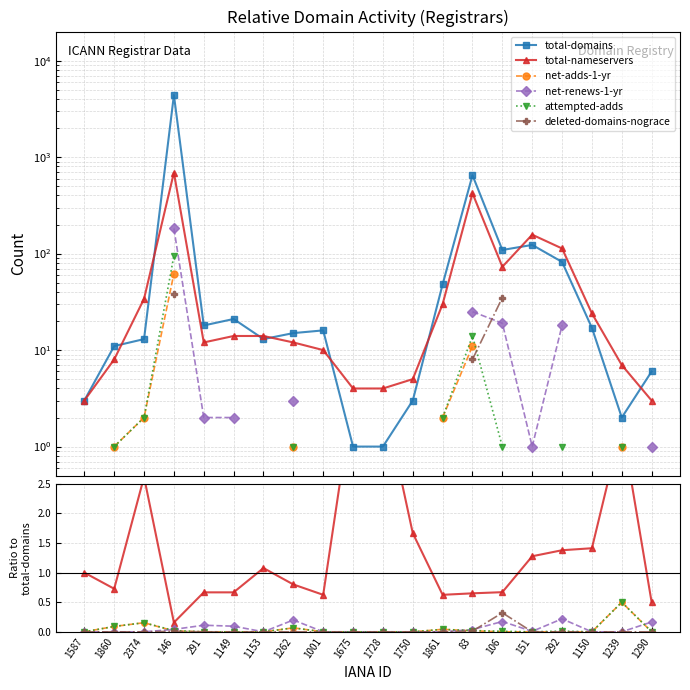

What is the label of the 13th point from the right?

1262